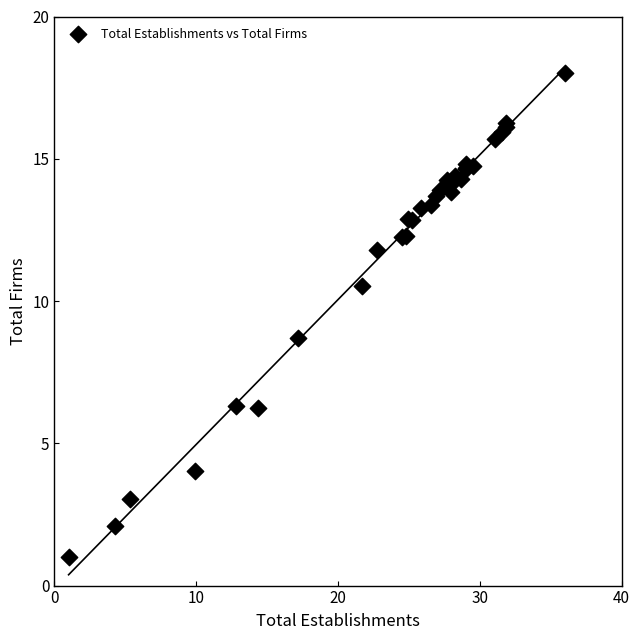

What Y value in the scatter plot is closest to 9?

8.7